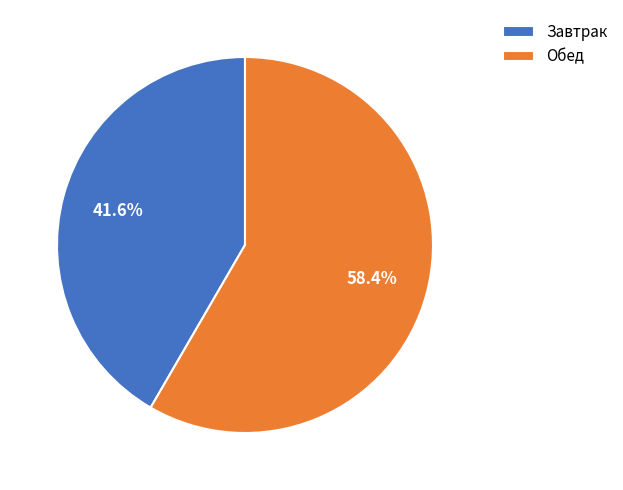

What percentage is the Обед slice, to the nearest percent?

58%